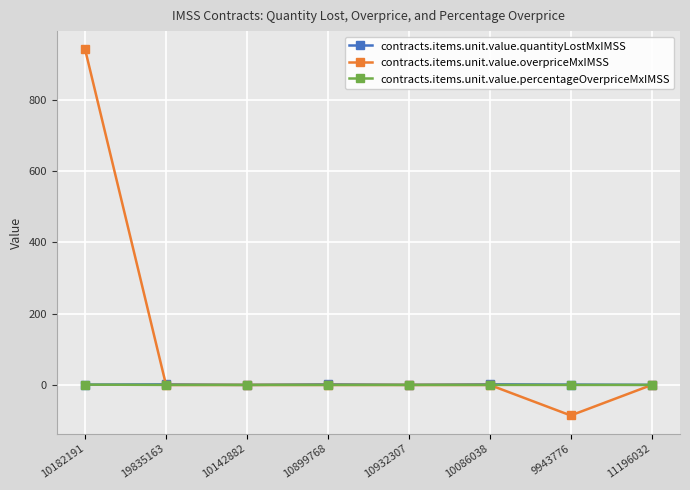

Count the number of data series in this chart.

3